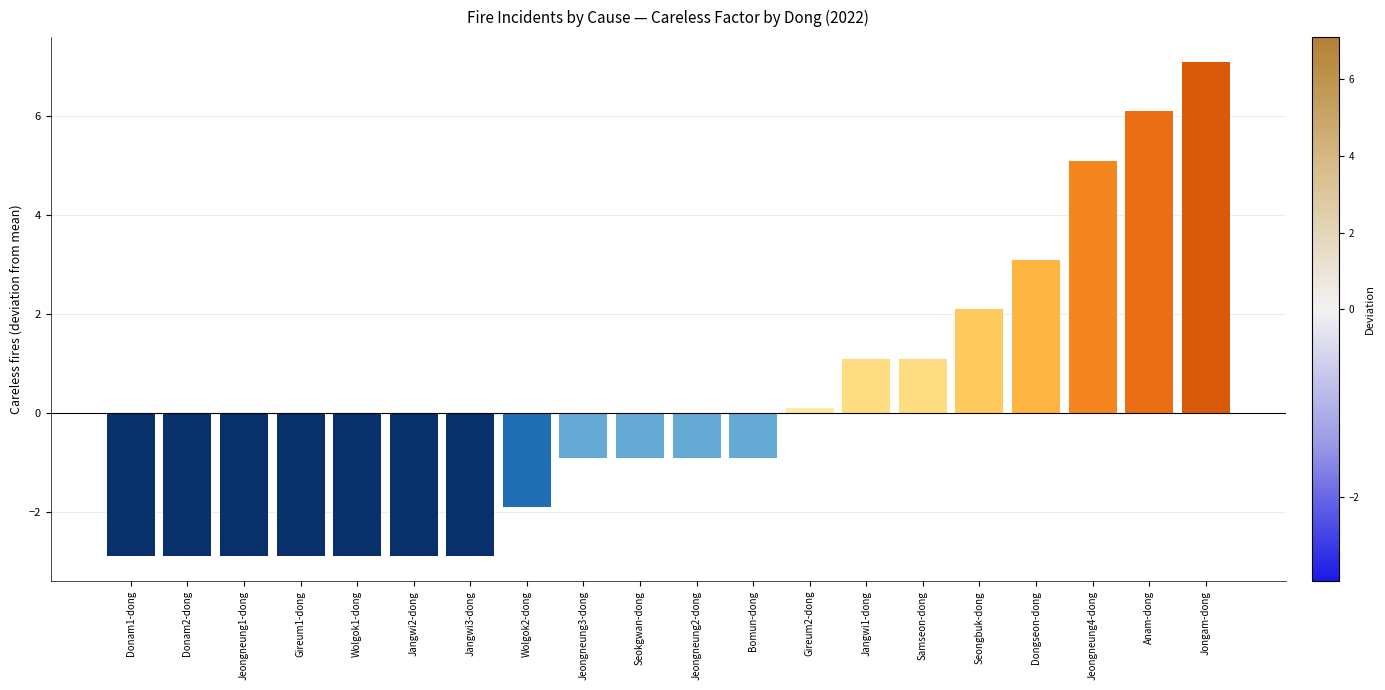

Reading left to right, extract all data points from this chart.

Donam1-dong=-2.9	Donam2-dong=-2.9	Jeongneung1-dong=-2.9	Gireum1-dong=-2.9	Wolgok1-dong=-2.9	Jangwi2-dong=-2.9	Jangwi3-dong=-2.9	Wolgok2-dong=-1.9	Jeongneung3-dong=-0.9	Seokgwan-dong=-0.9	Jeongneung2-dong=-0.9	Bomun-dong=-0.9	Gireum2-dong=0.1	Jangwi1-dong=1.1	Samseon-dong=1.1	Seongbuk-dong=2.1	Dongseon-dong=3.1	Jeongneung4-dong=5.1	Anam-dong=6.1	Jongam-dong=7.1